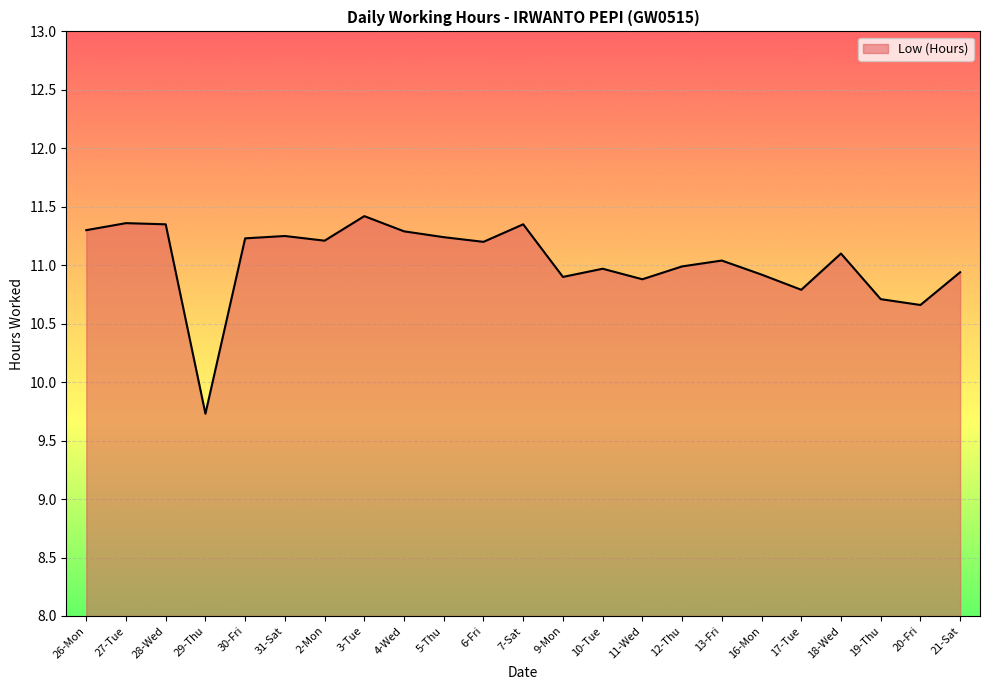

At which label is the value closest to 10?

29-Thu